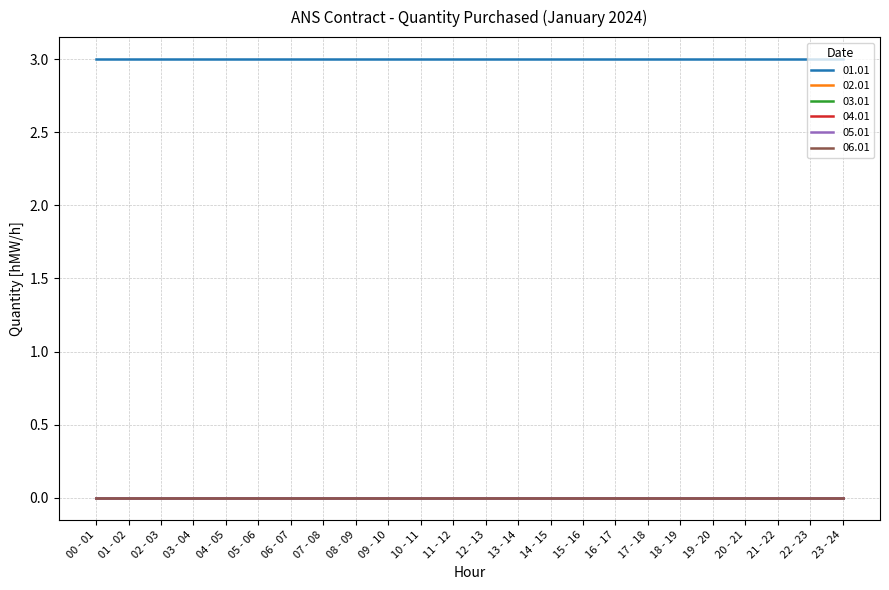

Reading left to right, what are all the values shown in this chart?

01.01: 00 - 01=3	01 - 02=3	02 - 03=3	03 - 04=3	04 - 05=3	05 - 06=3	06 - 07=3	07 - 08=3	08 - 09=3	09 - 10=3	10 - 11=3	11 - 12=3	12 - 13=3	13 - 14=3	14 - 15=3	15 - 16=3	16 - 17=3	17 - 18=3	18 - 19=3	19 - 20=3	20 - 21=3	21 - 22=3	22 - 23=3	23 - 24=3
02.01: 00 - 01=0	01 - 02=0	02 - 03=0	03 - 04=0	04 - 05=0	05 - 06=0	06 - 07=0	07 - 08=0	08 - 09=0	09 - 10=0	10 - 11=0	11 - 12=0	12 - 13=0	13 - 14=0	14 - 15=0	15 - 16=0	16 - 17=0	17 - 18=0	18 - 19=0	19 - 20=0	20 - 21=0	21 - 22=0	22 - 23=0	23 - 24=0
03.01: 00 - 01=0	01 - 02=0	02 - 03=0	03 - 04=0	04 - 05=0	05 - 06=0	06 - 07=0	07 - 08=0	08 - 09=0	09 - 10=0	10 - 11=0	11 - 12=0	12 - 13=0	13 - 14=0	14 - 15=0	15 - 16=0	16 - 17=0	17 - 18=0	18 - 19=0	19 - 20=0	20 - 21=0	21 - 22=0	22 - 23=0	23 - 24=0
04.01: 00 - 01=0	01 - 02=0	02 - 03=0	03 - 04=0	04 - 05=0	05 - 06=0	06 - 07=0	07 - 08=0	08 - 09=0	09 - 10=0	10 - 11=0	11 - 12=0	12 - 13=0	13 - 14=0	14 - 15=0	15 - 16=0	16 - 17=0	17 - 18=0	18 - 19=0	19 - 20=0	20 - 21=0	21 - 22=0	22 - 23=0	23 - 24=0
05.01: 00 - 01=0	01 - 02=0	02 - 03=0	03 - 04=0	04 - 05=0	05 - 06=0	06 - 07=0	07 - 08=0	08 - 09=0	09 - 10=0	10 - 11=0	11 - 12=0	12 - 13=0	13 - 14=0	14 - 15=0	15 - 16=0	16 - 17=0	17 - 18=0	18 - 19=0	19 - 20=0	20 - 21=0	21 - 22=0	22 - 23=0	23 - 24=0
06.01: 00 - 01=0	01 - 02=0	02 - 03=0	03 - 04=0	04 - 05=0	05 - 06=0	06 - 07=0	07 - 08=0	08 - 09=0	09 - 10=0	10 - 11=0	11 - 12=0	12 - 13=0	13 - 14=0	14 - 15=0	15 - 16=0	16 - 17=0	17 - 18=0	18 - 19=0	19 - 20=0	20 - 21=0	21 - 22=0	22 - 23=0	23 - 24=0